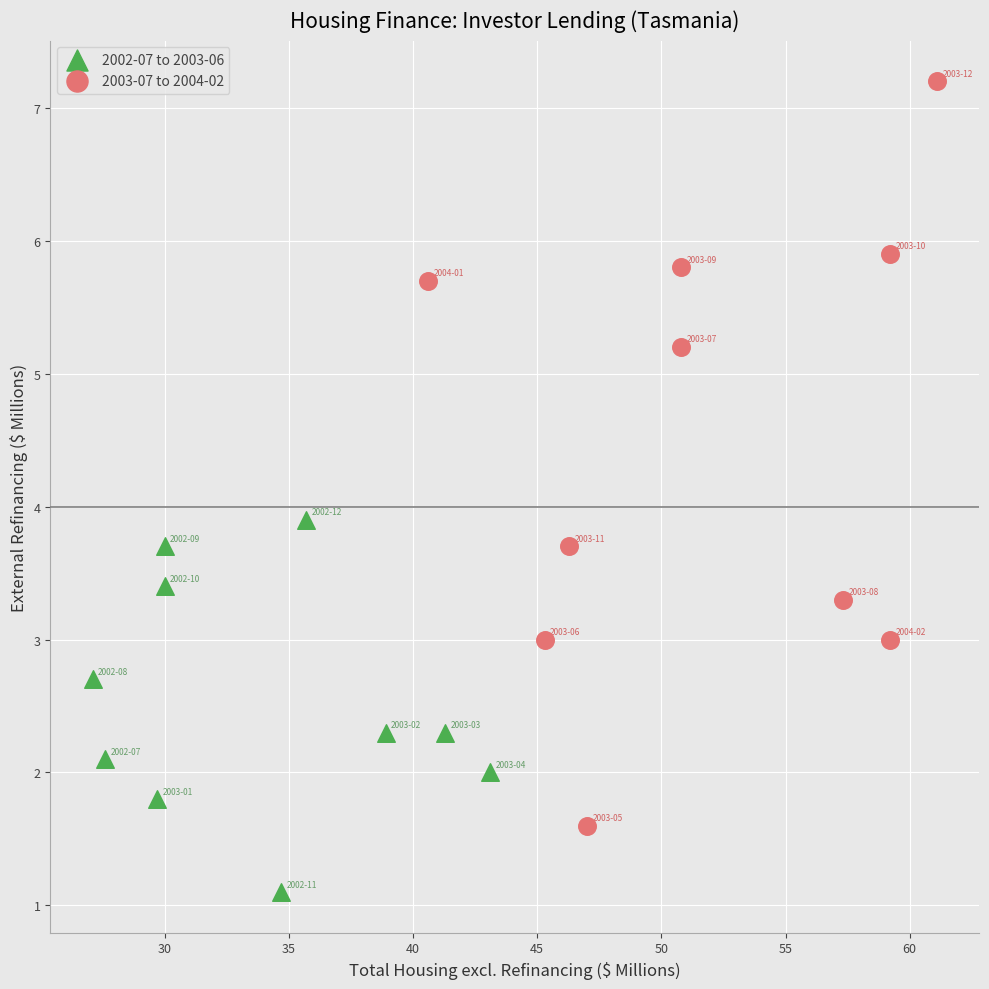

Which series has the largest Y range (max minus min)?

2003-07 to 2004-02